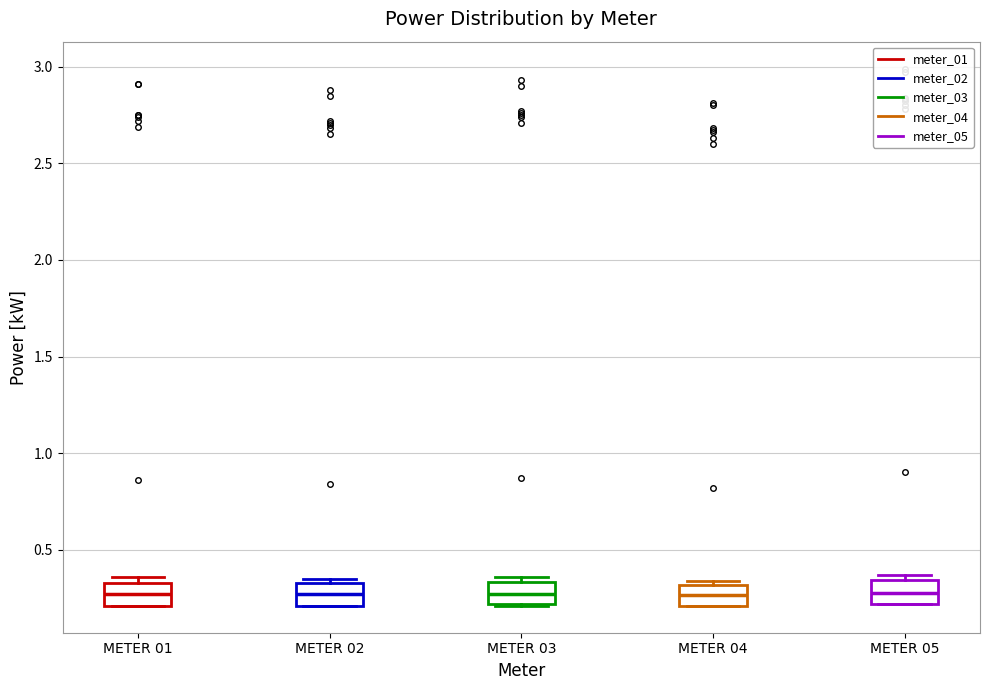

Reading left to right, transcribe this box plot: for each box, give where its median line is, the range the box spans, and where its two whiskers end, as read against the y-axis. The values are not printed on the chart, so give them approximately, as read against the axis.

METER 01: median 0.25, box 0.20 to 0.35, whiskers 0.20 to 0.35 (just above the box's upper edge)
METER 02: median 0.25, box 0.20 to 0.35, whiskers 0.20 to 0.35 (just above the box's upper edge)
METER 03: median 0.25, box 0.20 to 0.35, whiskers 0.20 to 0.35 (just above the box's upper edge)
METER 04: median 0.25, box 0.20 to 0.30, whiskers 0.20 to 0.35
METER 05: median 0.30, box 0.20 to 0.35, whiskers 0.20 to 0.35 (just above the box's upper edge)